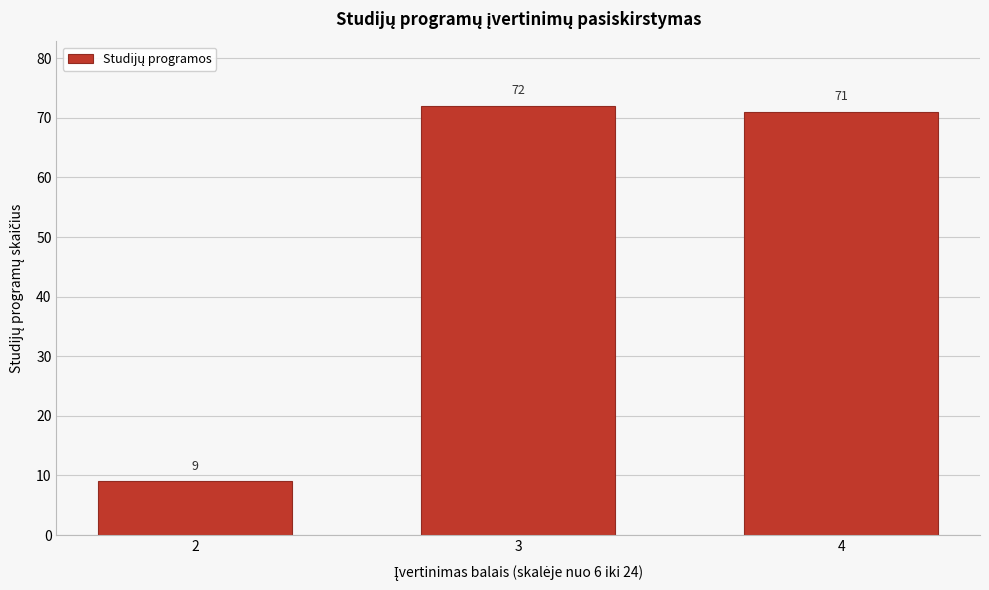

Reading left to right, transcribe all the data shown in this chart.

2=9	3=72	4=71